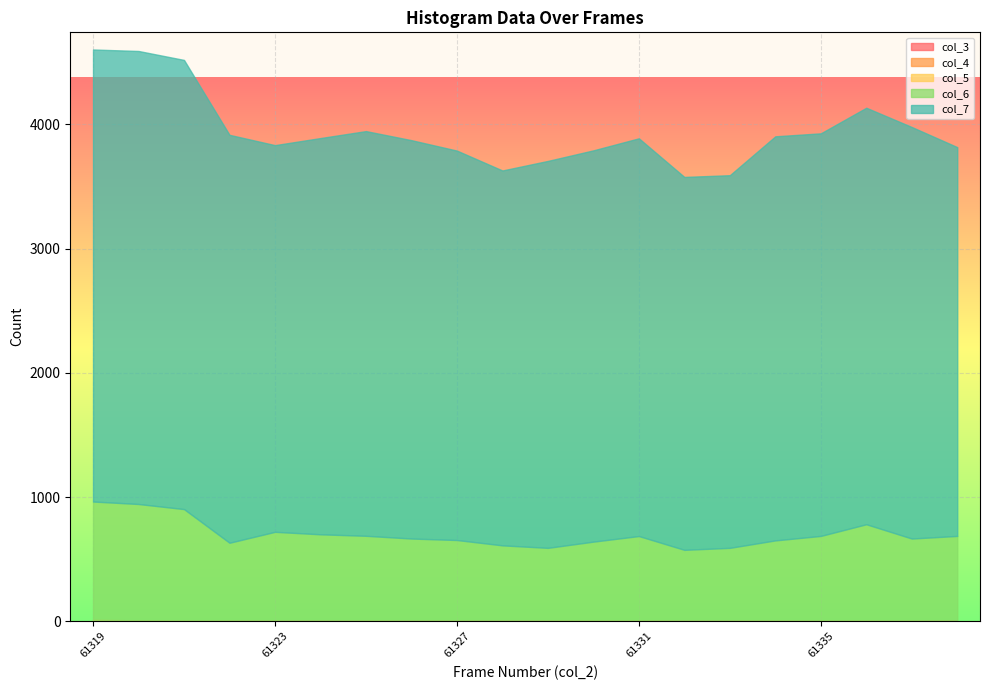

What are all the series names shown in the legend?

col_3, col_4, col_5, col_6, col_7